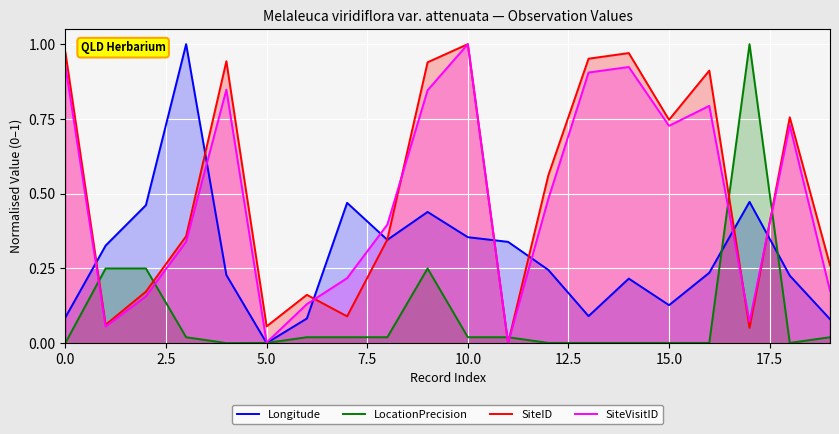

What is the greatest value displayed?

1.0